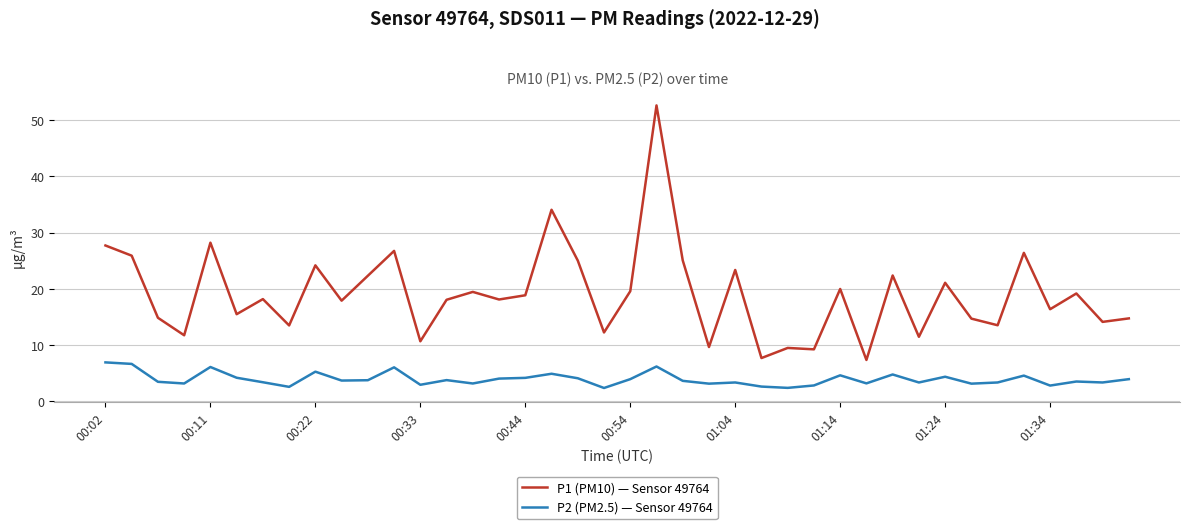

Rank the series by their maximum value, from highest to lowest.

P1 (PM10) — Sensor 49764, P2 (PM2.5) — Sensor 49764